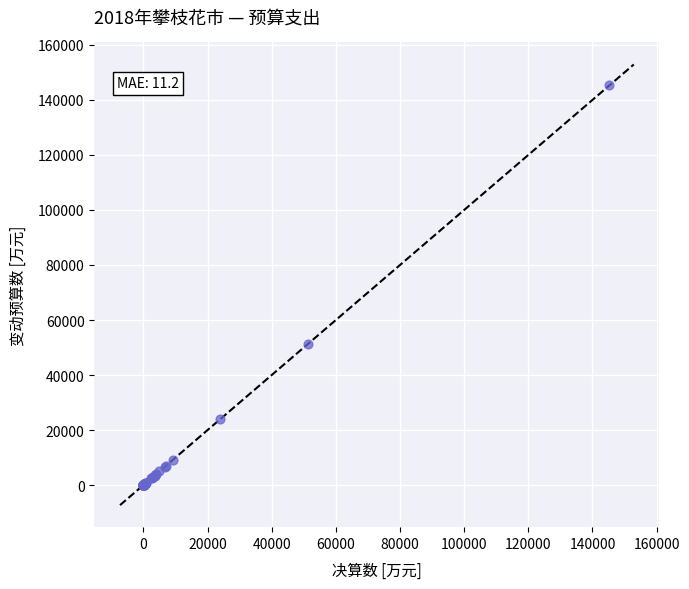

What Y value in the scatter plot is closest to 72799?

51347